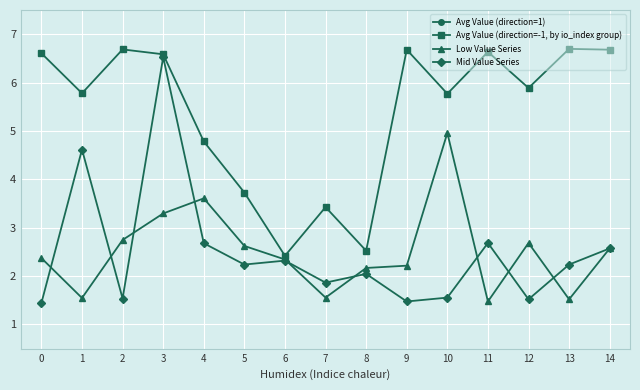

True or false: Avg Value (direction=-1, by io_index group) and Low Value Series cross at least once.

False